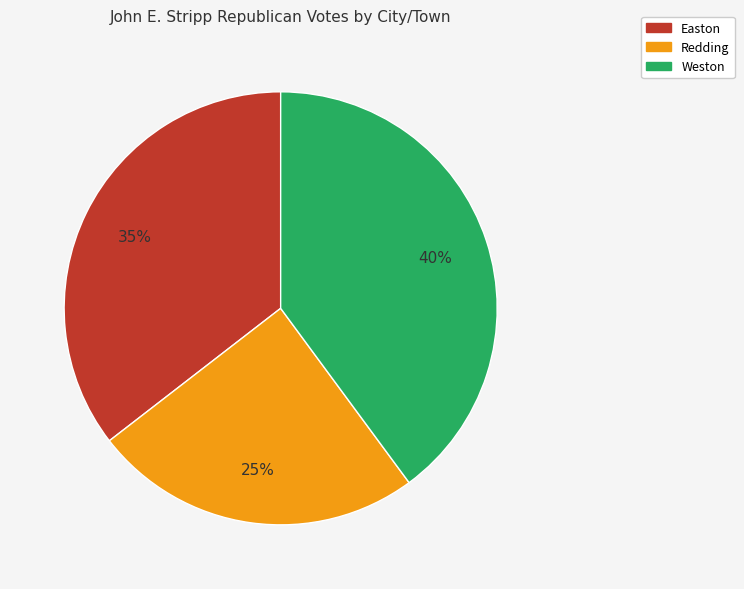

To the nearest percent, what portion does Weston represent?

40%